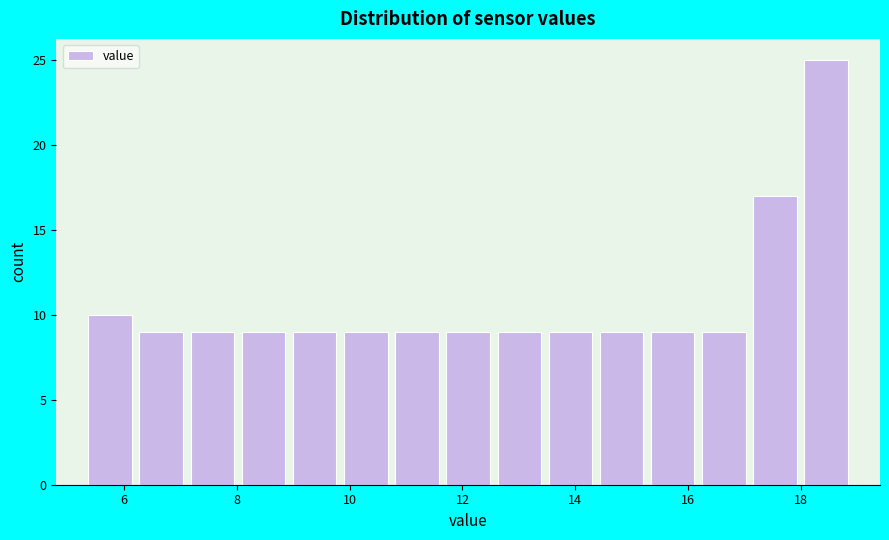

Reading left to right, list every bar in this chart as the range it spans on the x-axis followed by its height. Neither the bar edges nor the heights are printed on the chart, so give them approximately, as read against the axes.

5.4 to 6.2: 10
6.2 to 7.2: 9
7.2 to 8.0: 9
8.0 to 9.0: 9
9.0 to 9.8: 9
9.8 to 10.8: 9
10.8 to 11.6: 9
11.6 to 12.6: 9
12.6 to 13.4: 9
13.4 to 14.4: 9
14.4 to 15.2: 9
15.2 to 16.2: 9
16.2 to 17.0: 9
17.0 to 18.0: 17
18.0 to 19.0: 25